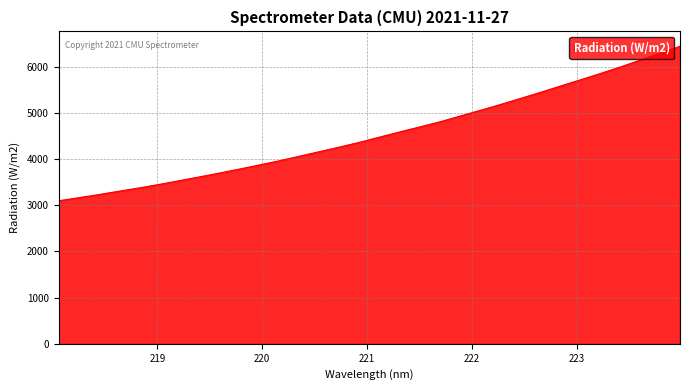

What is the difference between the maximum and minimum values?

3347.7